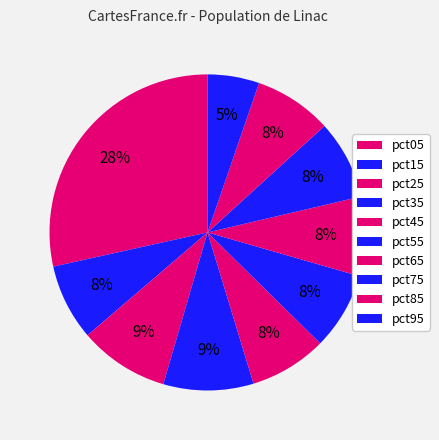

Count the number of slices in the pie.

10